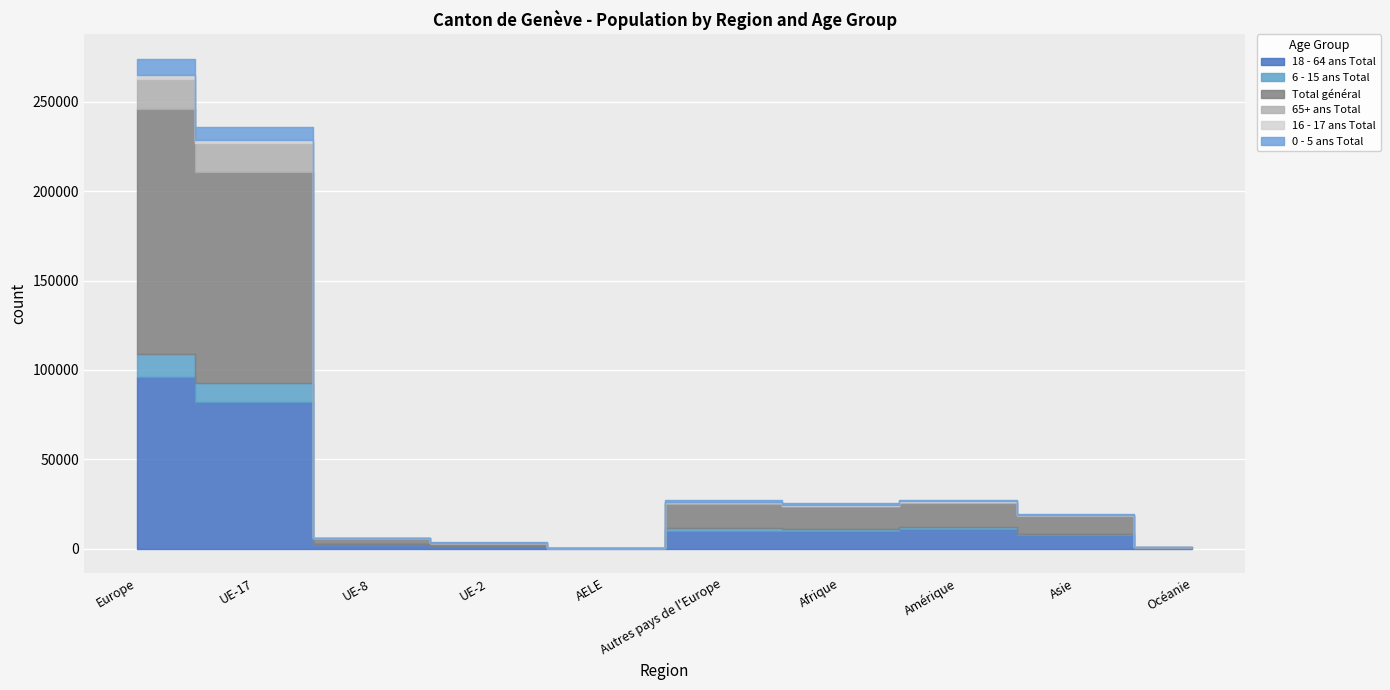

What position from the left is Europe?

1